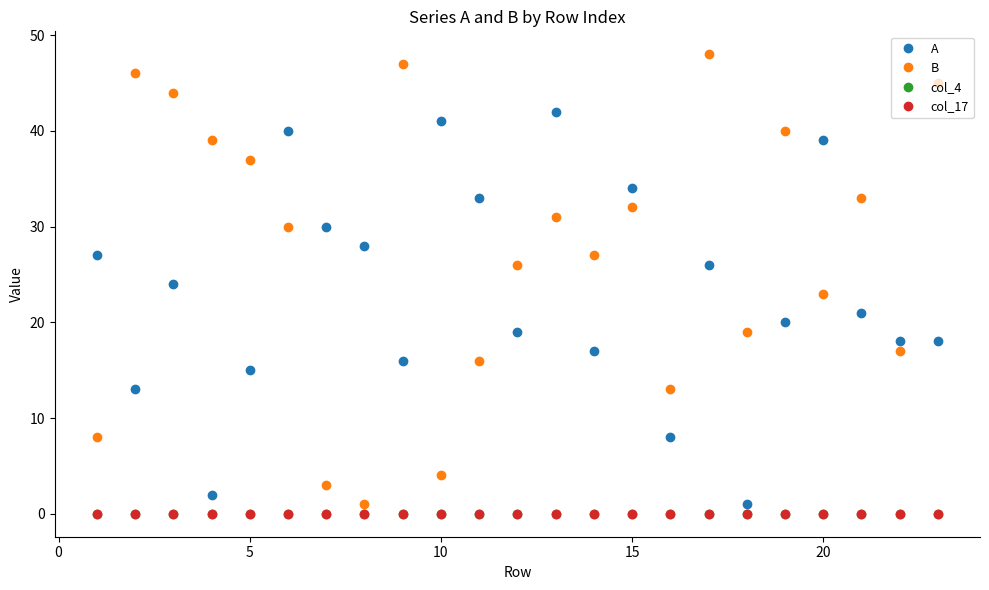

Reading left to right, transcribe all the data shown in this chart.

A: 27	13	24	2	15	40	30	28	16	41	33	19	42	17	34	8	26	1	20	39	21	18	18
B: 8	46	44	39	37	30	3	1	47	4	16	26	31	27	32	13	48	19	40	23	33	17	45
col_4: 0	0	0	0	0	0	0	0	0	0	0	0	0	0	0	0	0	0	0	0	0	0	0
col_17: 0	0	0	0	0	0	0	0	0	0	0	0	0	0	0	0	0	0	0	0	0	0	0